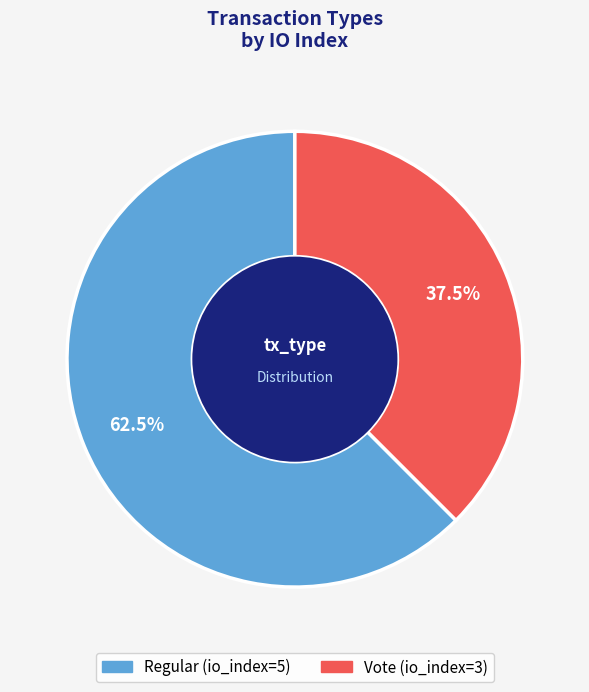

What is the smallest slice in the pie chart?

Vote